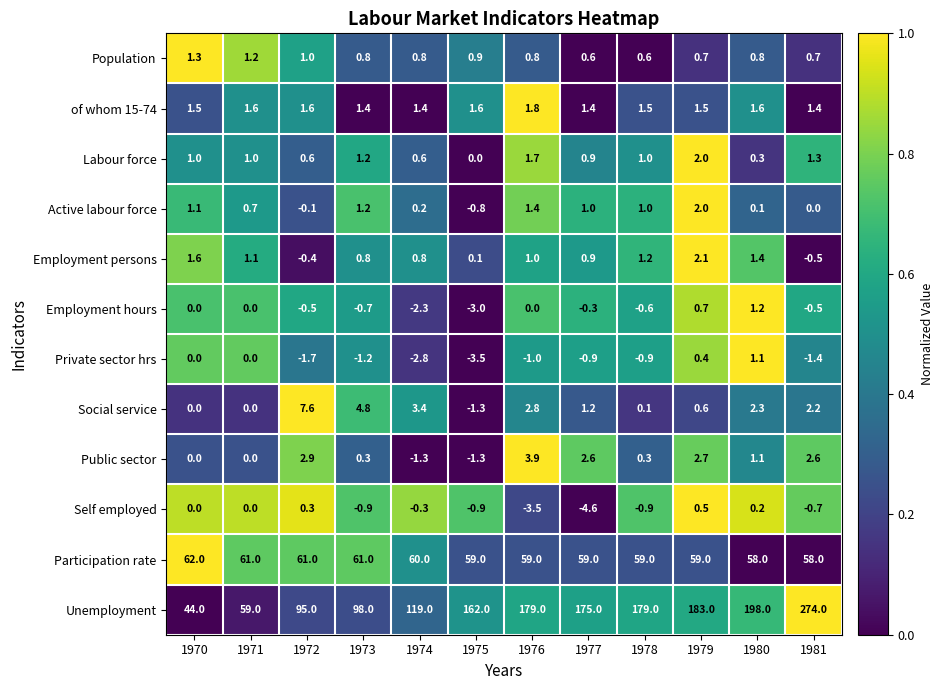

Which series changed the most between 1970 and 1971?

Unemployment